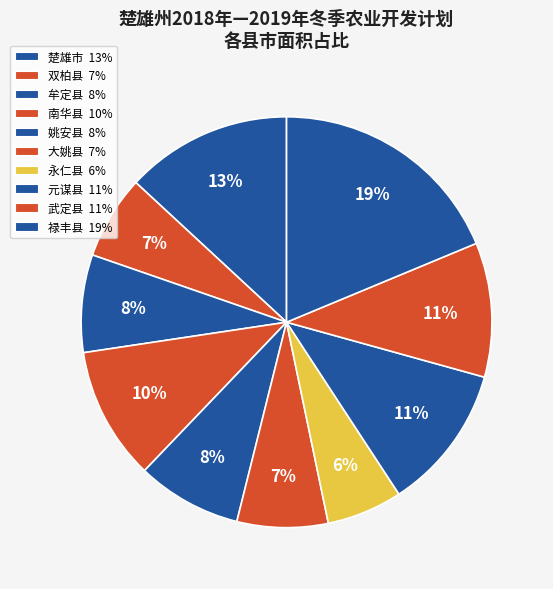

How many segments does this pie chart have?

10